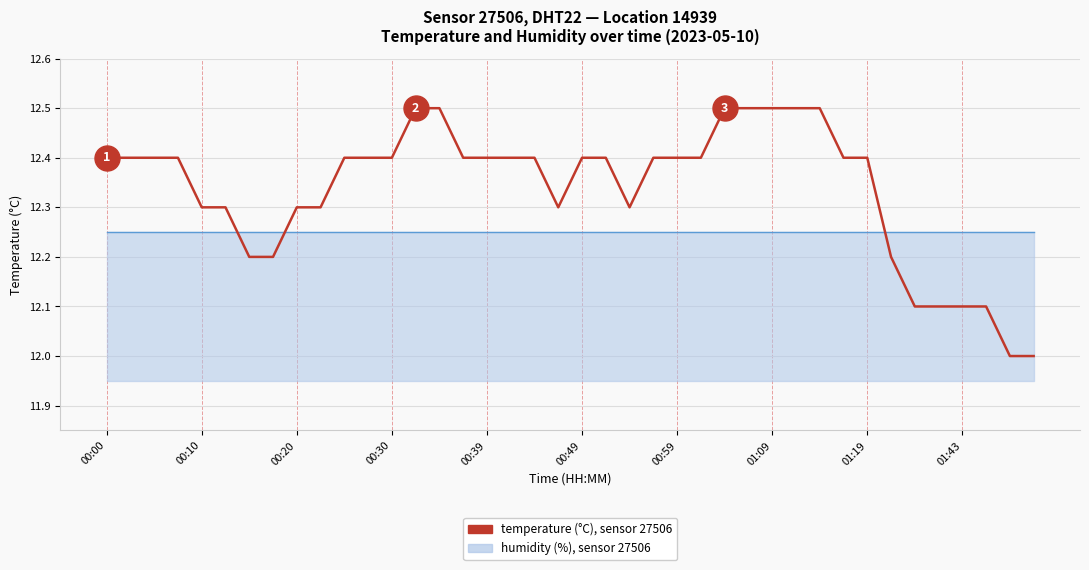

The chart shows a value of 12.4 at 31. True or false?

True